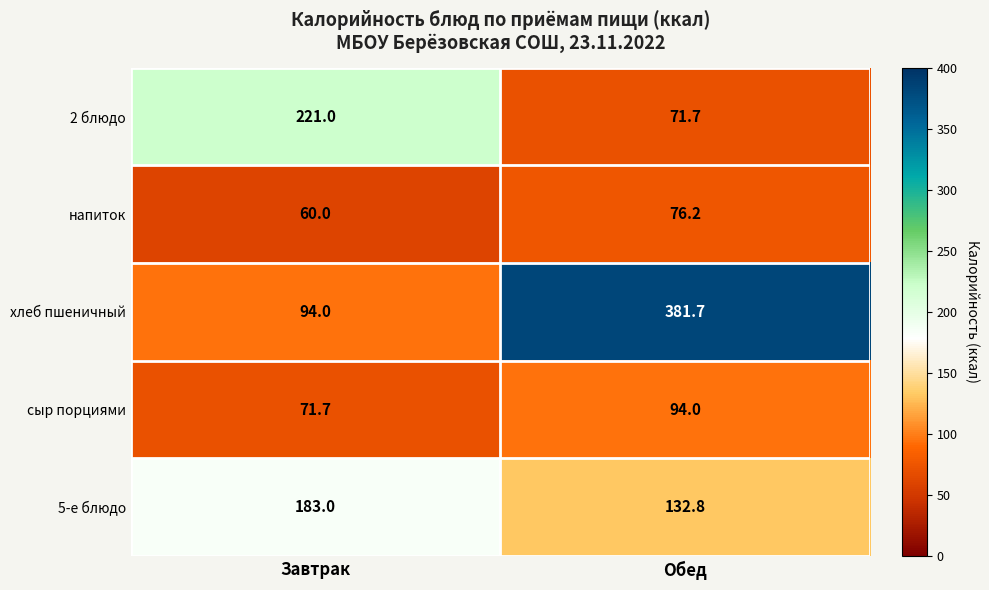

Rank the series at Обед from lowest to highest value.

2 блюдо, напиток, сыр порциями, 5-е блюдо, хлеб пшеничный